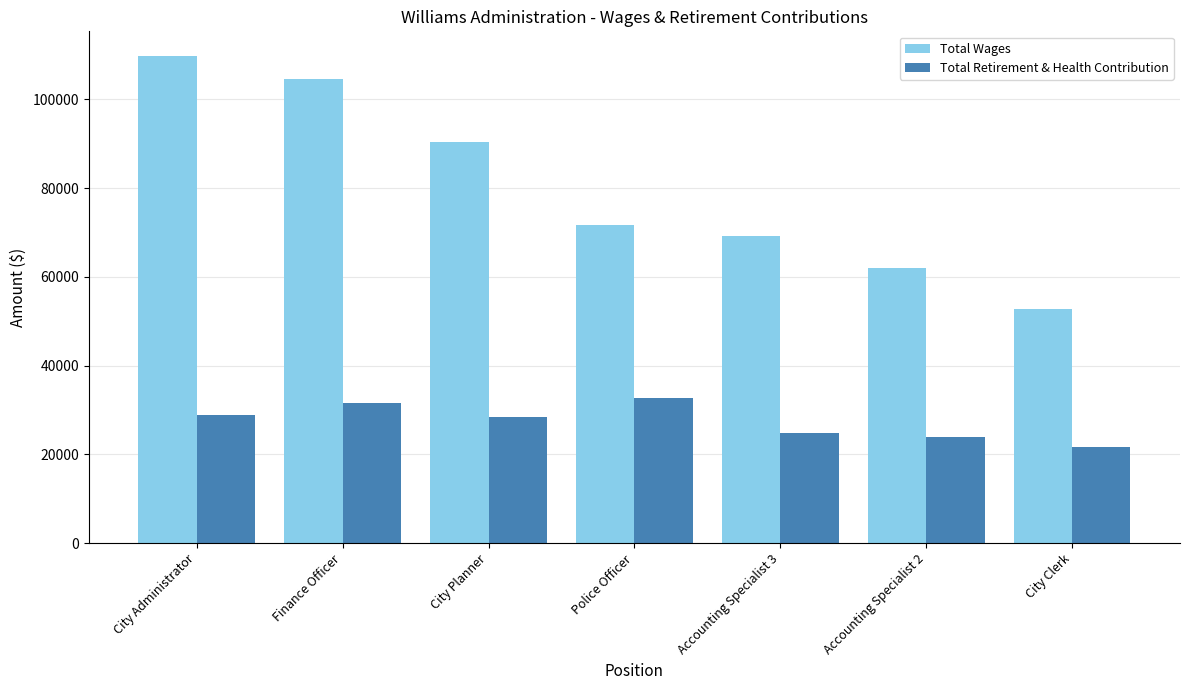

What is the approximate value of Total Wages at Finance Officer, to the nearest 50?

104650